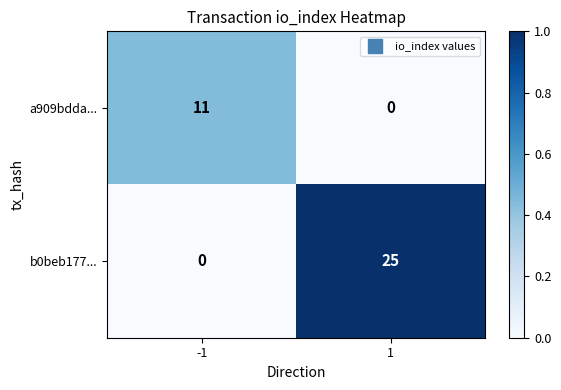

Which series has the largest total across all categories?

b0beb177...